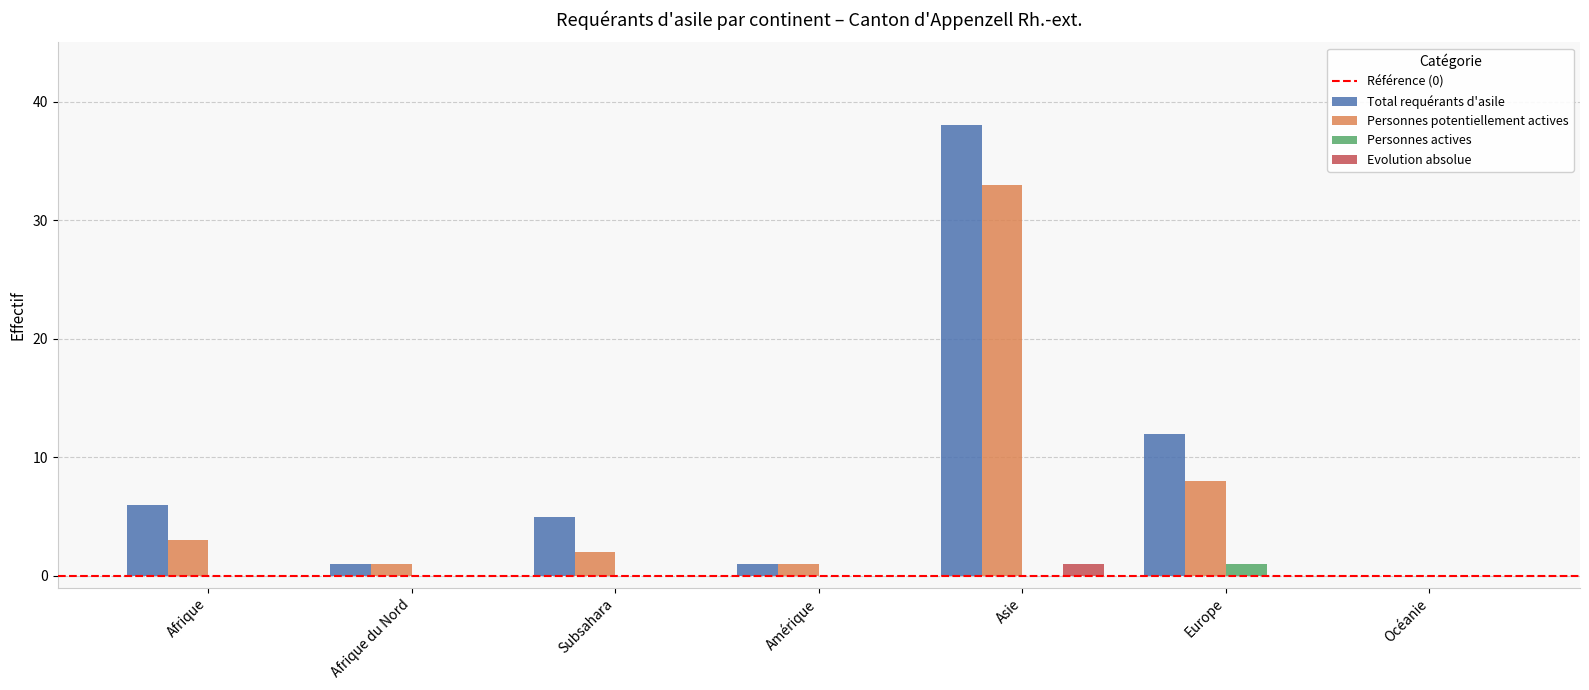

Reading left to right, list all the values displayed in this chart.

Total requérants d'asile: Afrique=6	Afrique du Nord=1	Subsahara=5	Amérique=1	Asie=38	Europe=12	Océanie=0
Personnes potentiellement actives: Afrique=3	Afrique du Nord=1	Subsahara=2	Amérique=1	Asie=33	Europe=8	Océanie=0
Personnes actives: Afrique=0	Afrique du Nord=0	Subsahara=0	Amérique=0	Asie=0	Europe=1	Océanie=0
Evolution absolue: Afrique=0	Afrique du Nord=0	Subsahara=0	Amérique=0	Asie=1	Europe=0	Océanie=0